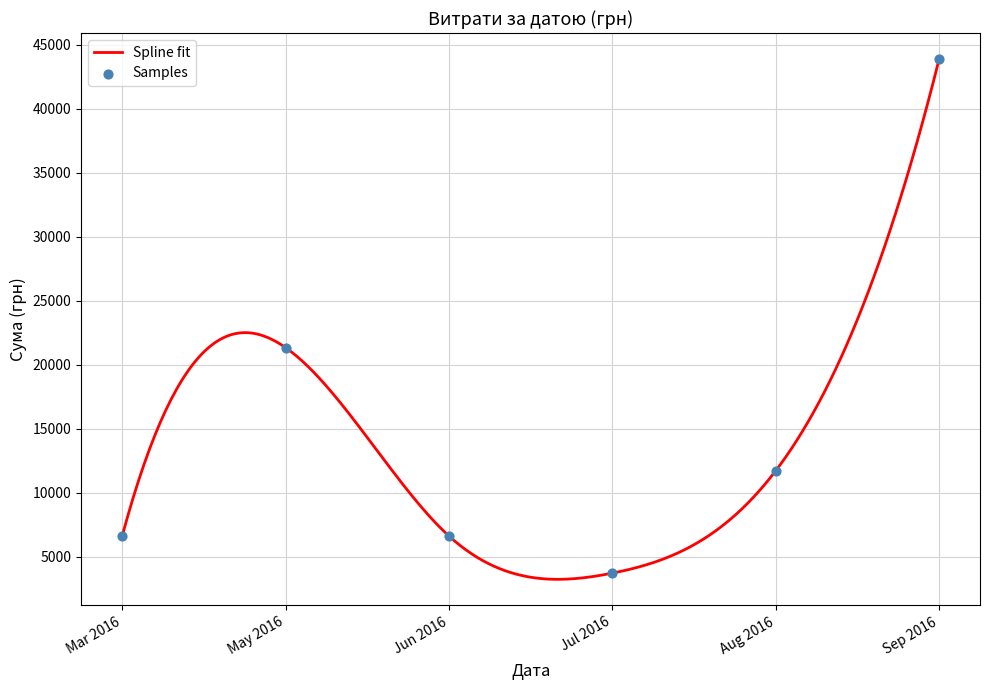

What is the lowest value of the Spline fit series?

3255.9